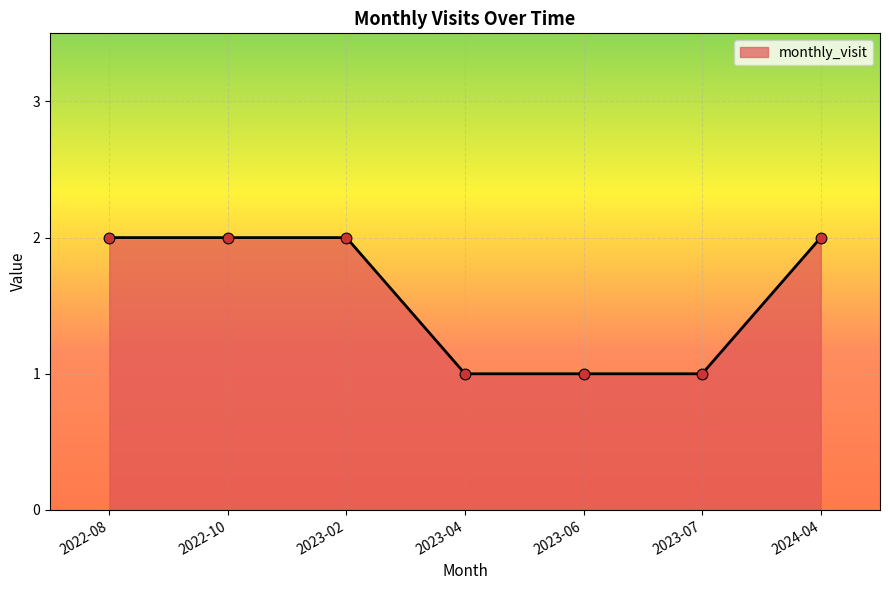

Which has a higher value, 2023-04 or 2022-10?

2022-10